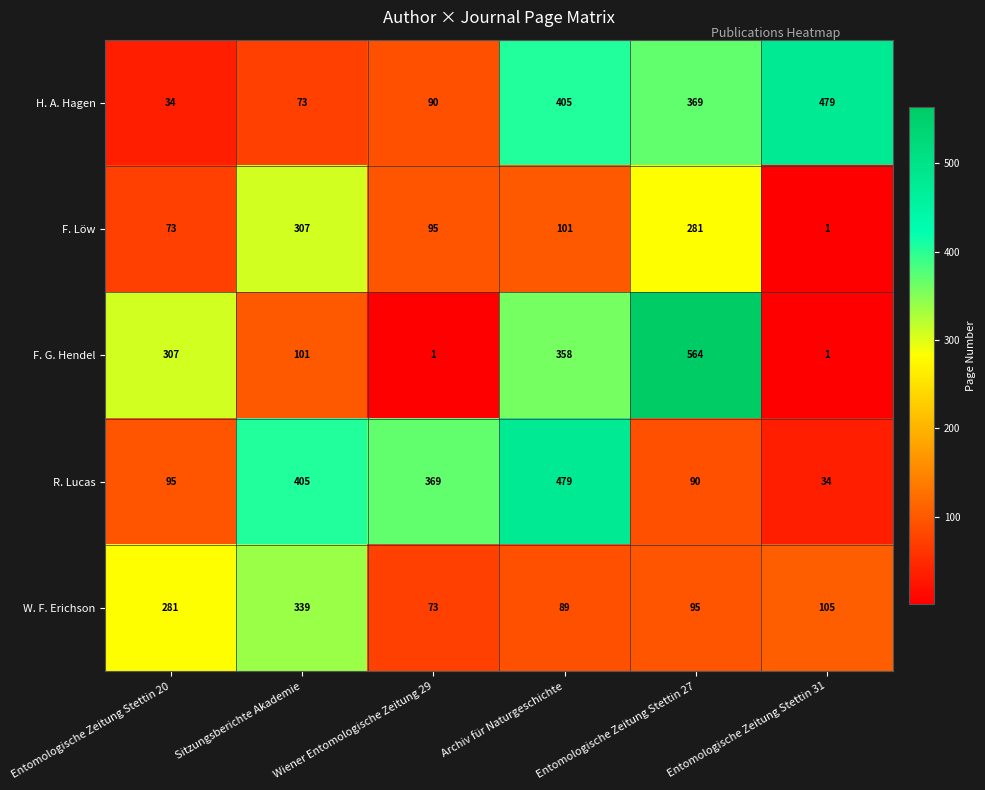

What is the sum of all H. A. Hagen values?

1450